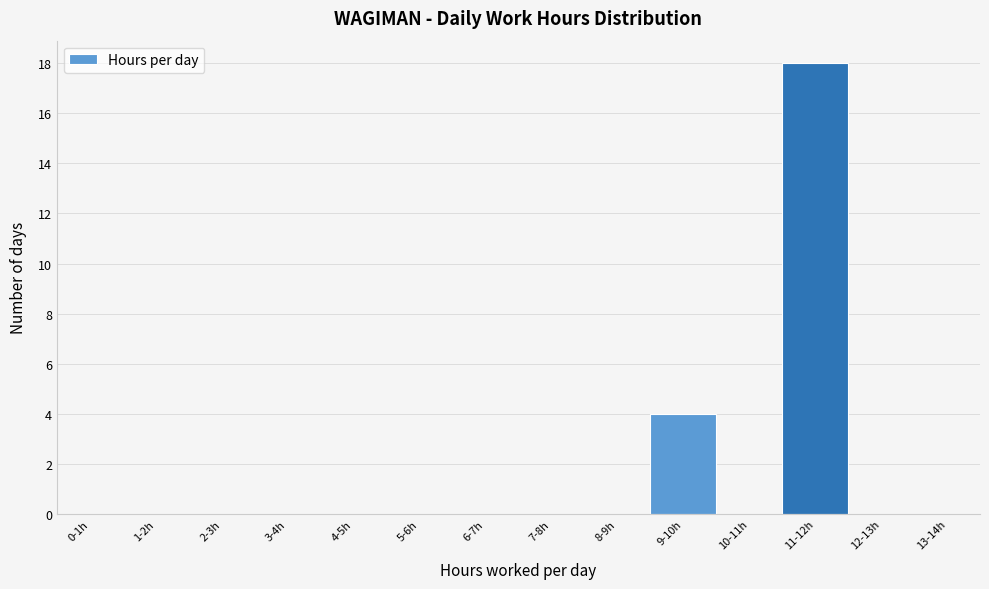

Reading left to right, transcribe all the data shown in this chart.

0-1h=0	1-2h=0	2-3h=0	3-4h=0	4-5h=0	5-6h=0	6-7h=0	7-8h=0	8-9h=0	9-10h=4	10-11h=0	11-12h=18	12-13h=0